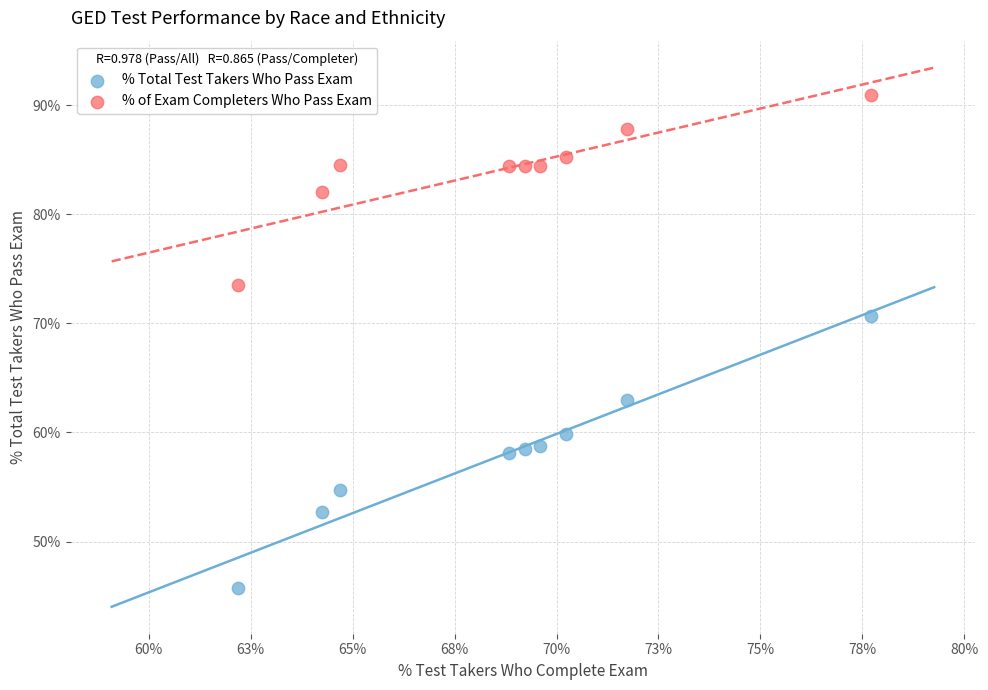

What are all the series names shown in the legend?

% Total Test Takers Who Pass Exam, % of Exam Completers Who Pass Exam